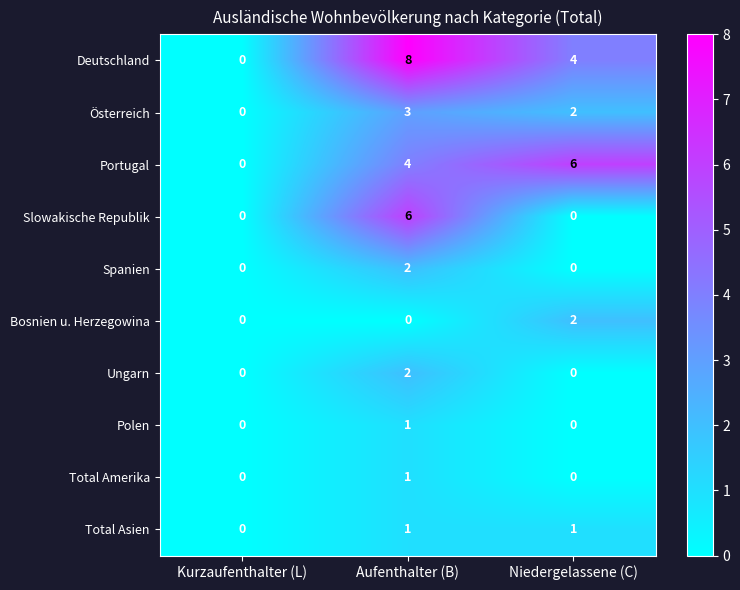

List the labels in order of Portugal value, largest first.

Niedergelassene (C), Aufenthalter (B), Kurzaufenthalter (L)